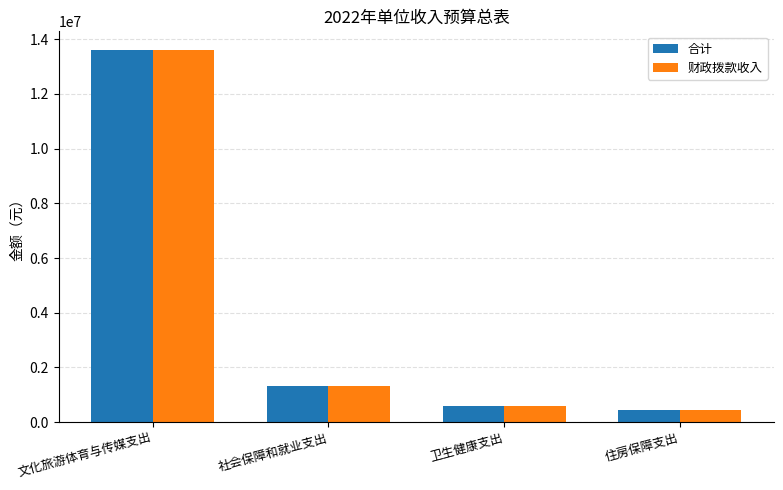

The 财政拨款收入 series shows 440900 at 住房保障支出. True or false?

True